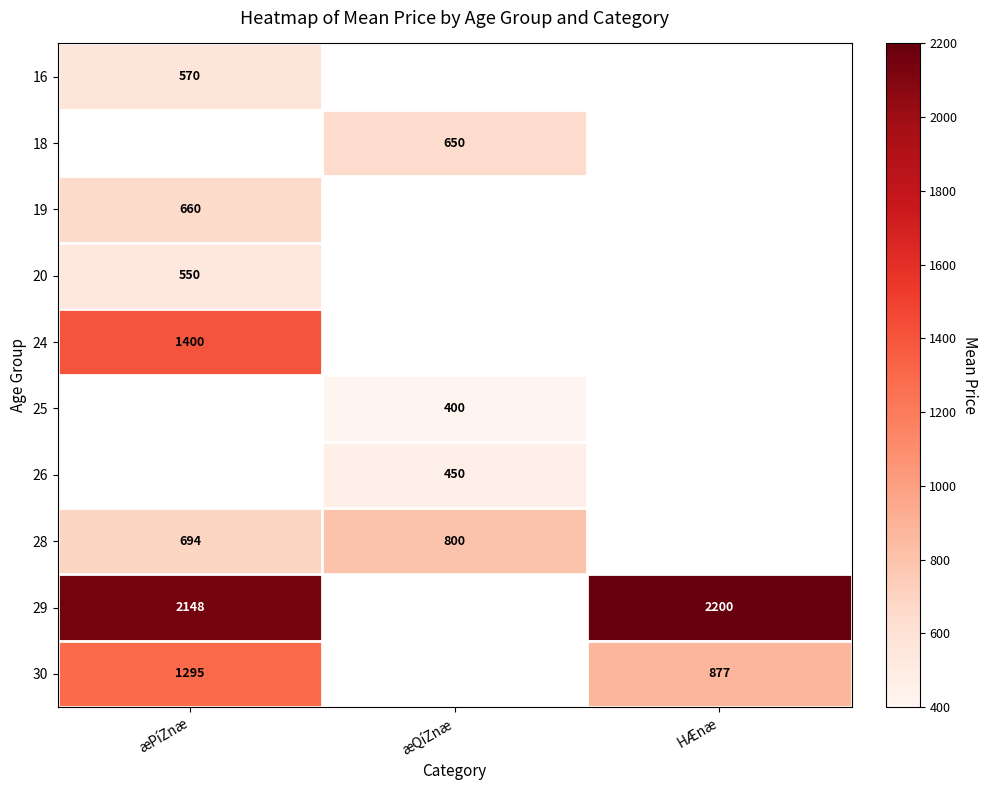

True or false: 29 has a value of 2200 at HÆnæ.

True